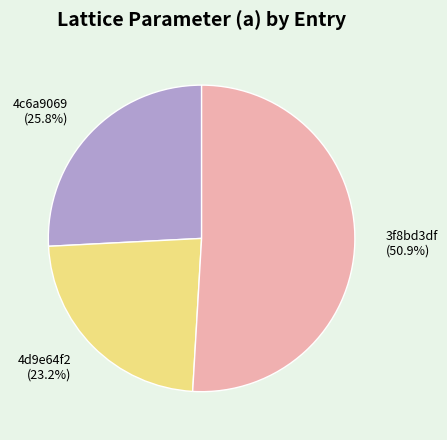

Rank the categories by value from highest to lowest.

3f8bd3df, 4c6a9069, 4d9e64f2